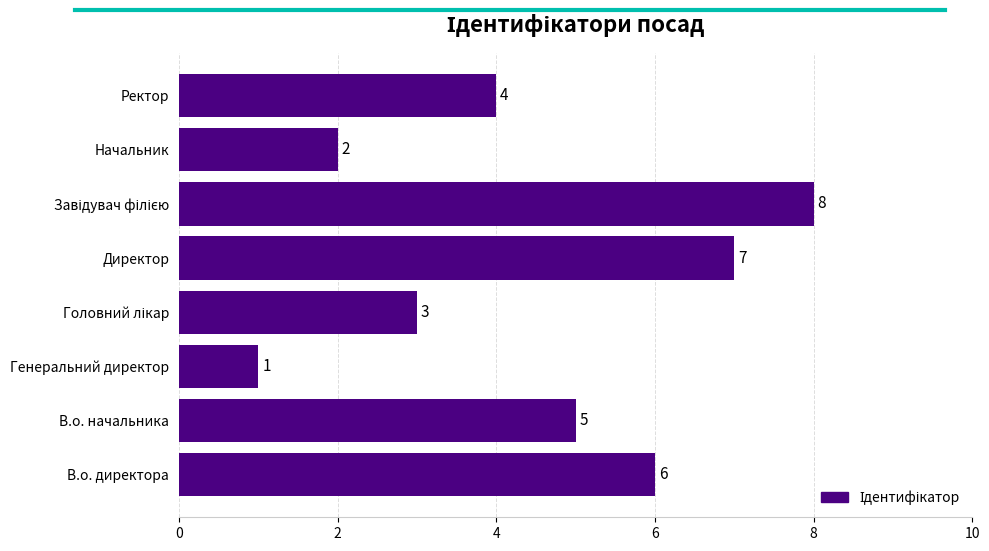

What is the difference between the second highest and second lowest values?

5